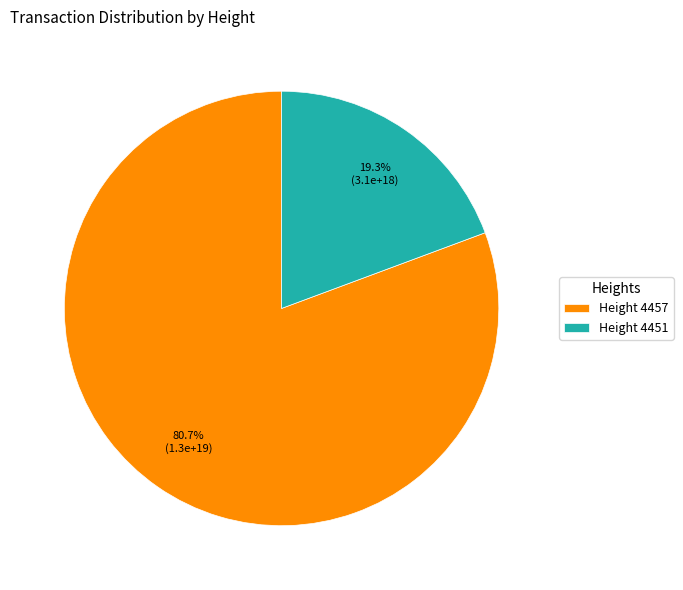

Which slice is the smallest?

Height 4451